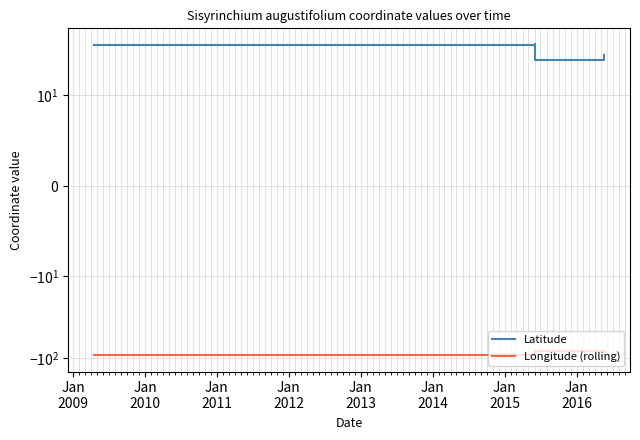

Rank the series at Jan
2010 from lowest to highest value.

Longitude (rolling), Latitude